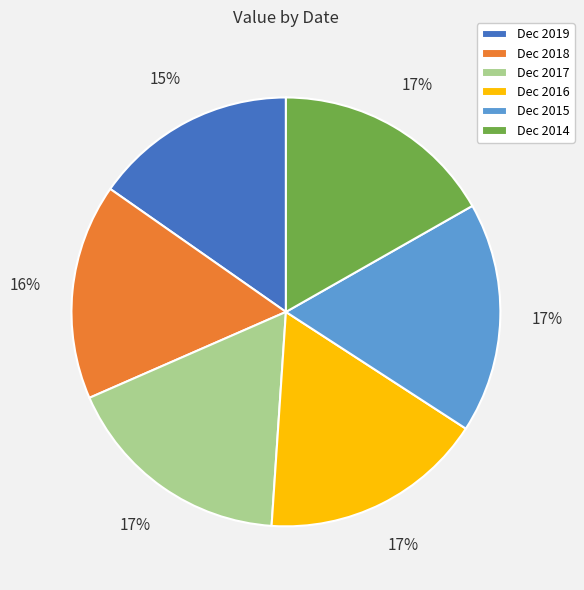

To the nearest percent, what is the average slice percentage?

17%